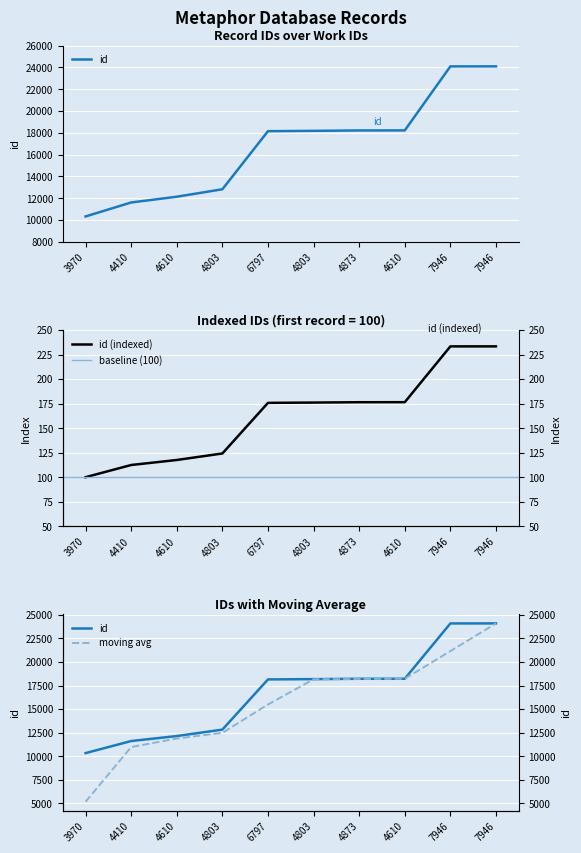

What is the difference between the second highest and minimum values?

13771